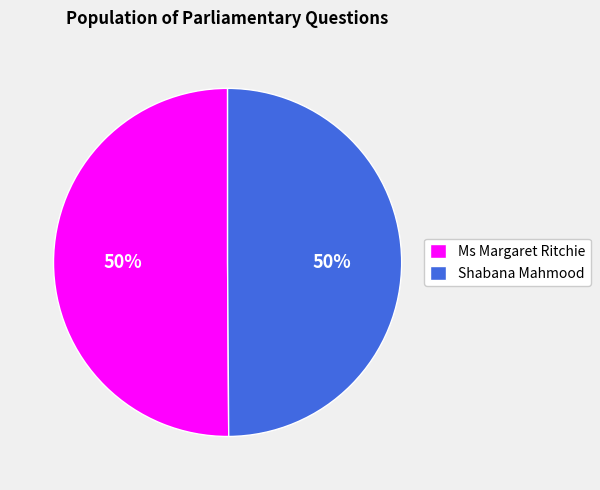

Is the sum of Ms Margaret Ritchie and Shabana Mahmood greater than half?

Yes